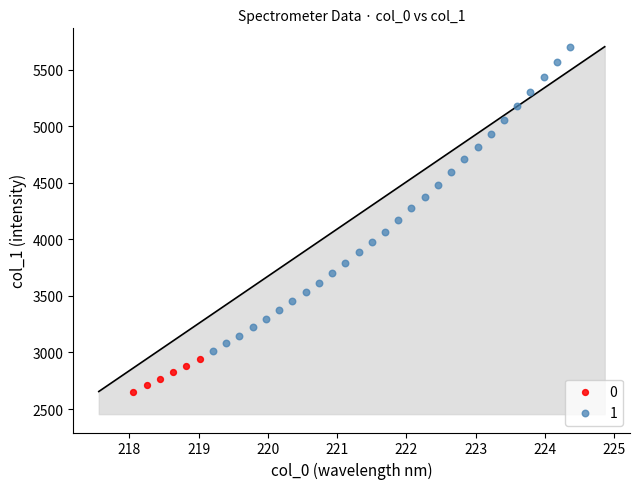

Which series reaches the maximum Y coordinate?

1